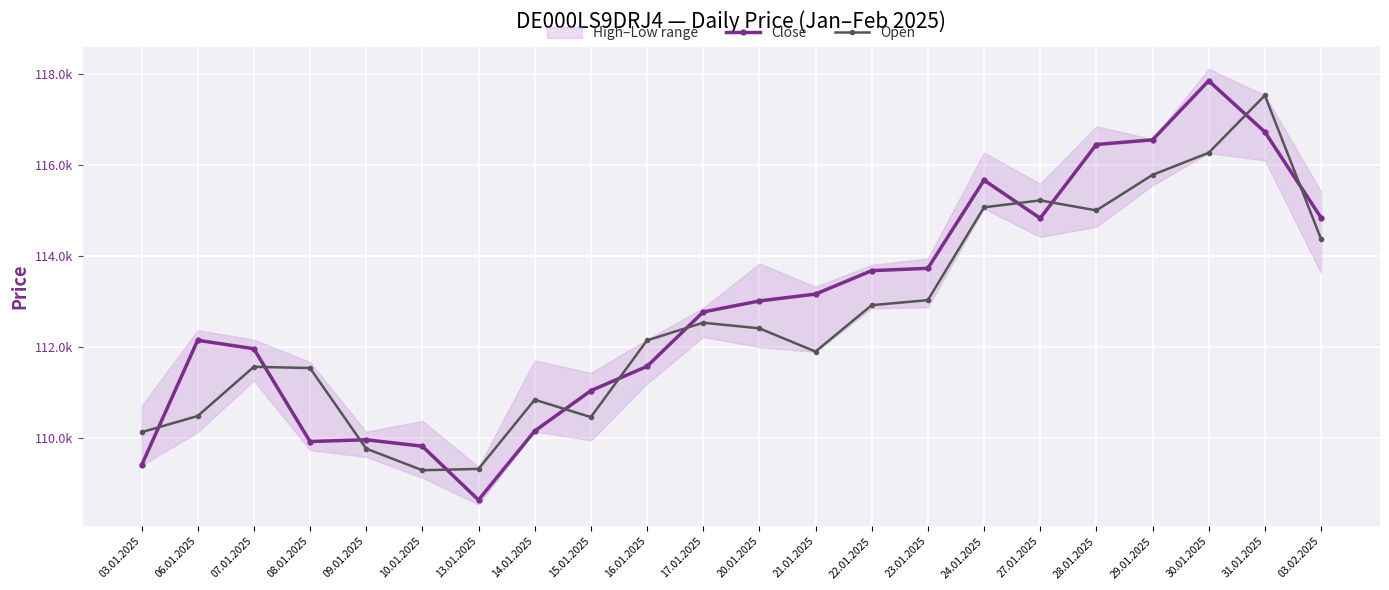

How many interior local valleys does the Close series have?

3